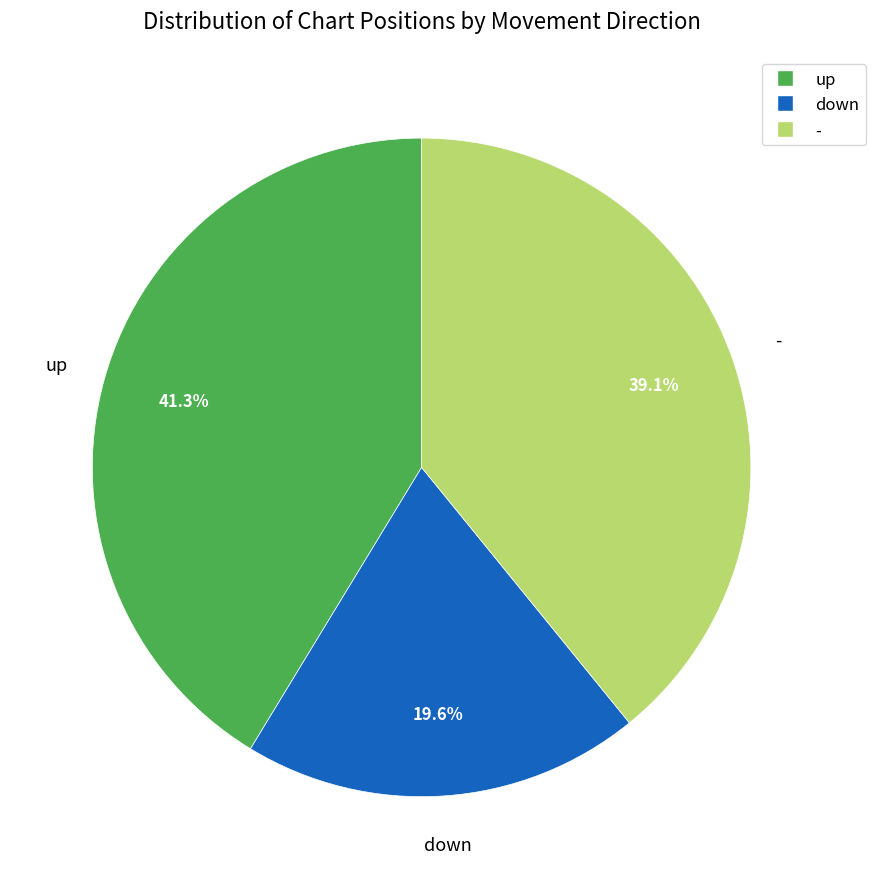

Between down and -, which is larger?

-